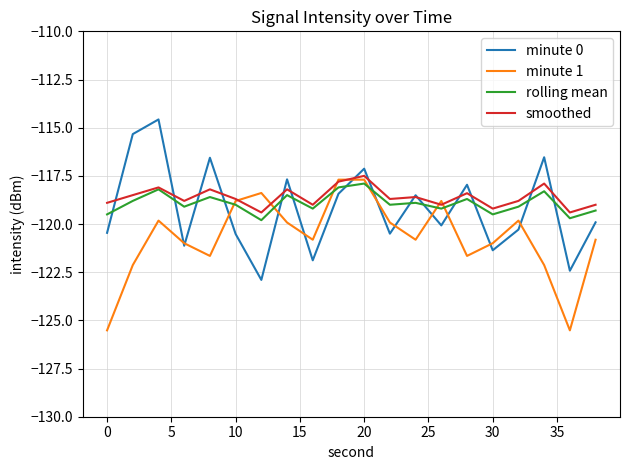

What is the maximum value shown in the chart?

-114.6